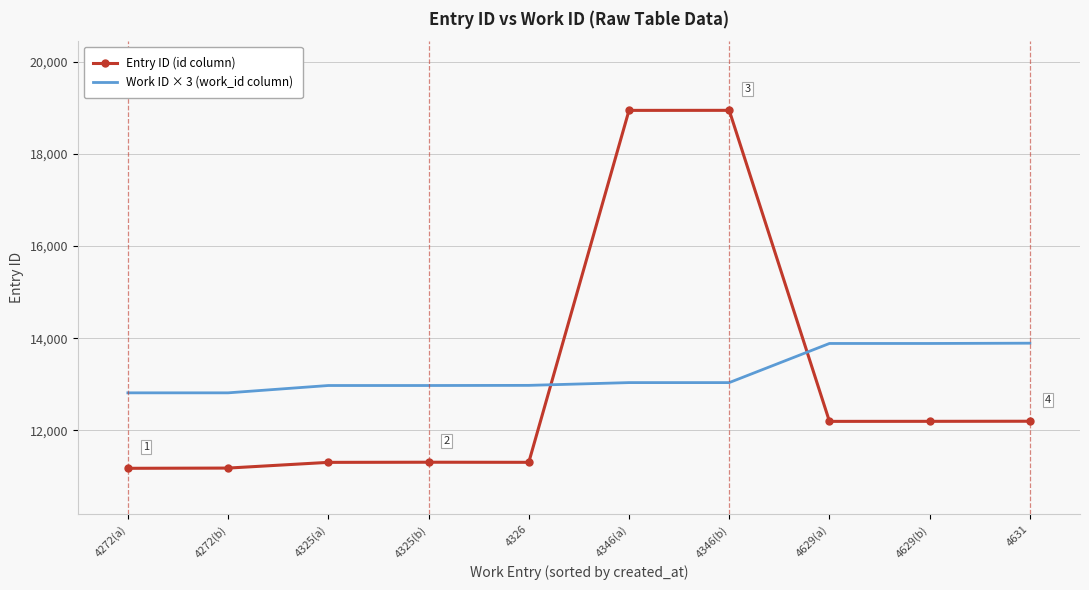

At how many categories does at least one series exceed 11948?

10